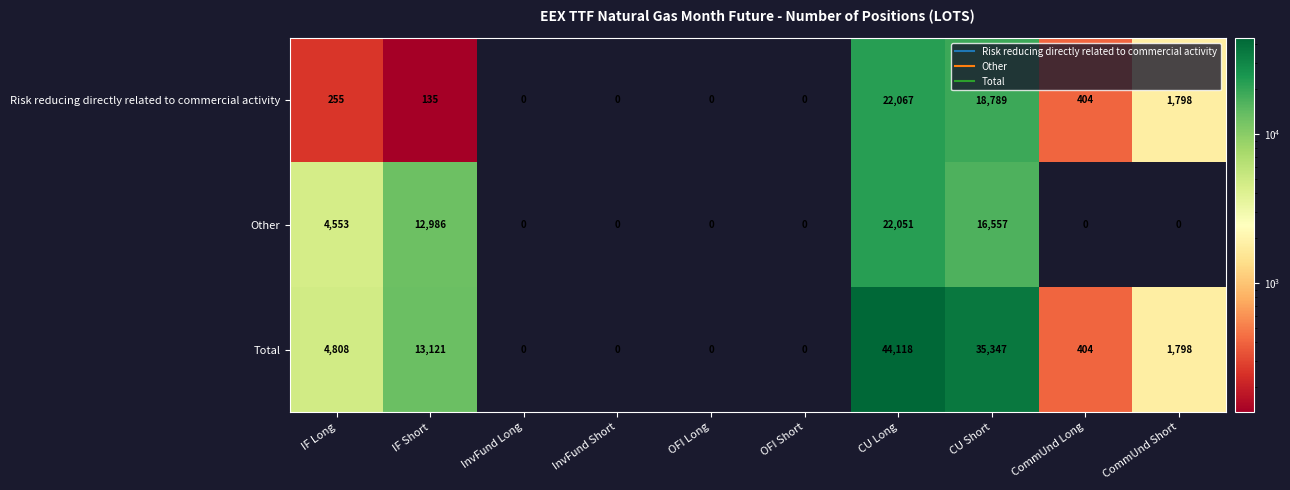

What is the maximum value for Other?

22051